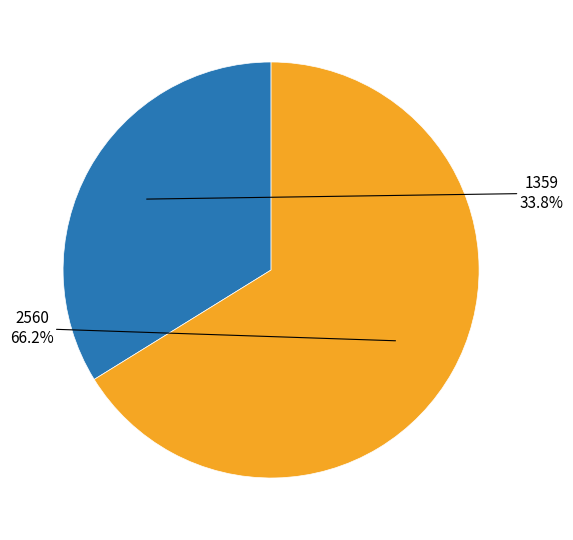

To the nearest percent, what is the combined percentage of 1359 and 2560?

100%